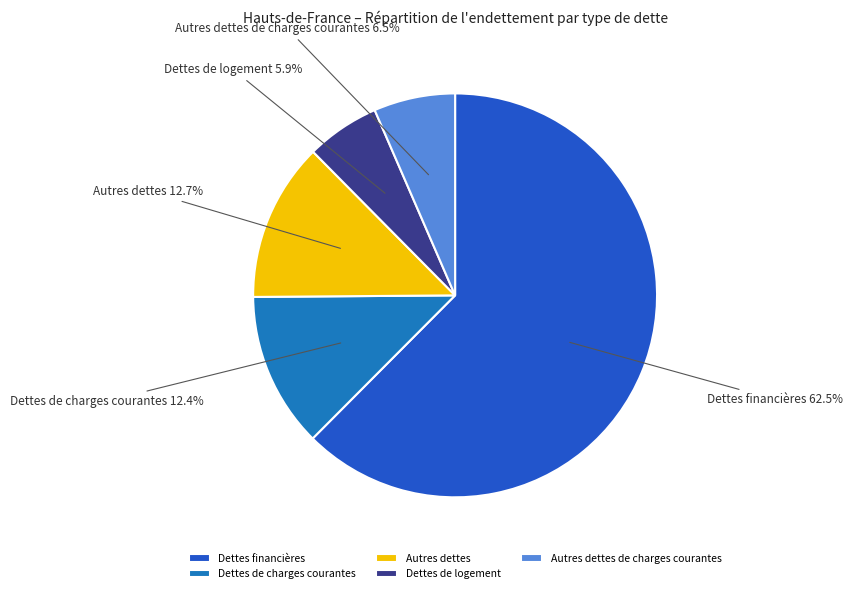

How many segments does this pie chart have?

5